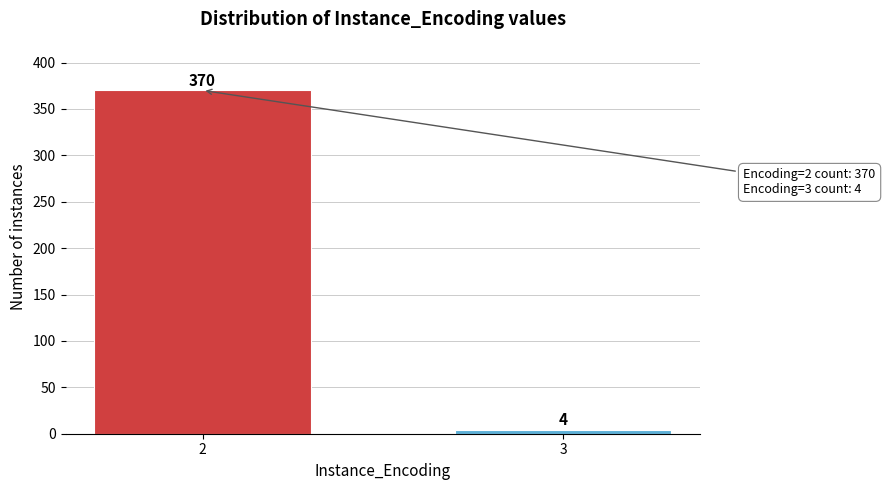

Reading left to right, list all the values displayed in this chart.

2=370	3=4